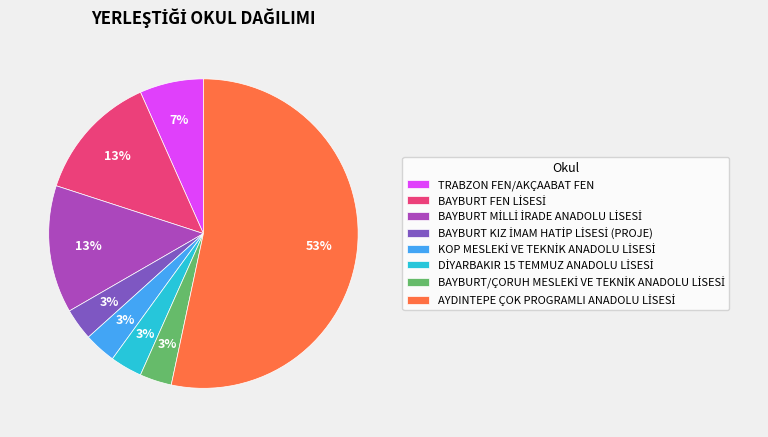

To the nearest percent, what portion does TRABZON FEN/AKÇAABAT FEN represent?

7%